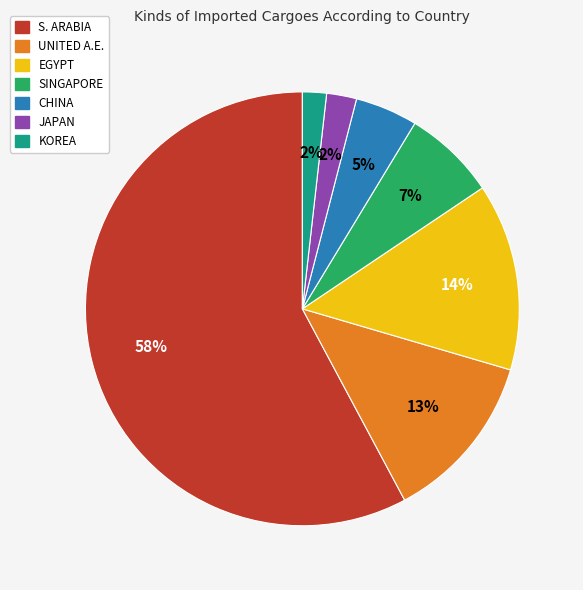

What percentage is the UNITED A.E. slice, to the nearest percent?

13%